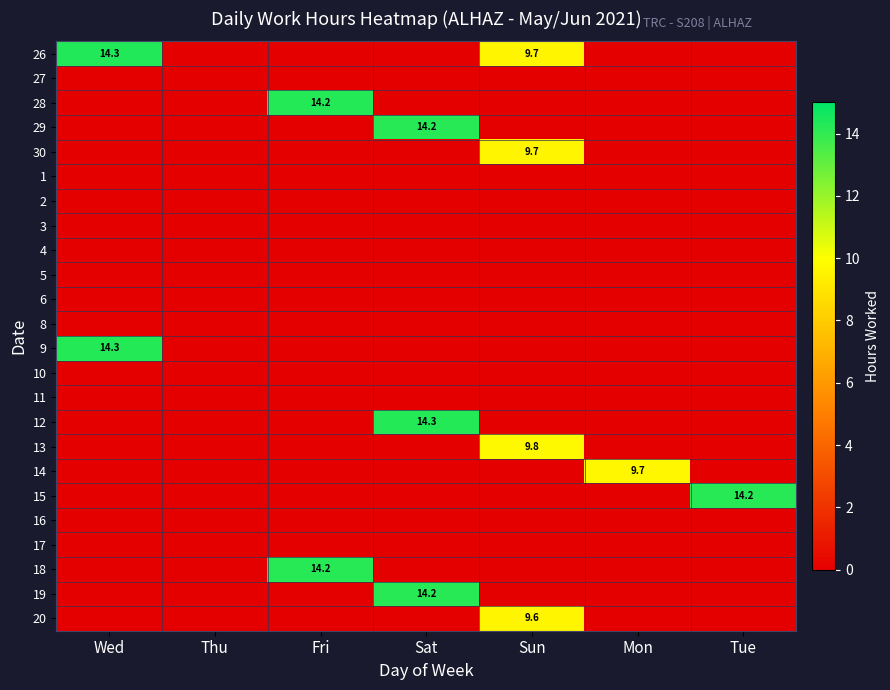

Rank the series at Sat from highest to lowest value.

12, 29, 19, 26, 27, 28, 30, 1, 2, 3, 4, 5, 6, 8, 9, 10, 11, 13, 14, 15, 16, 17, 18, 20